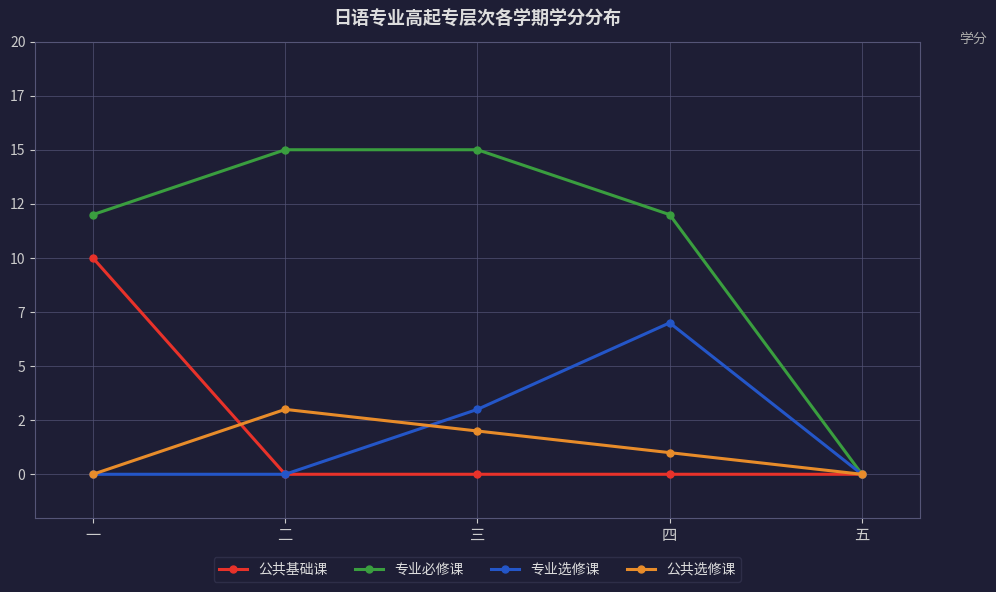

At which label does 专业必修课 reach its peak?

二